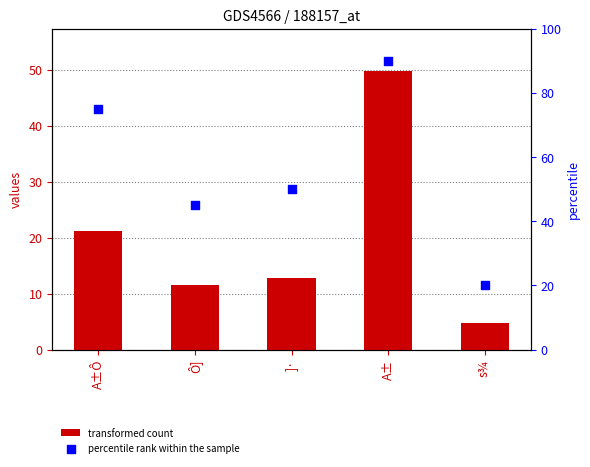

What is the total value across all series at A±Ô?

96.1